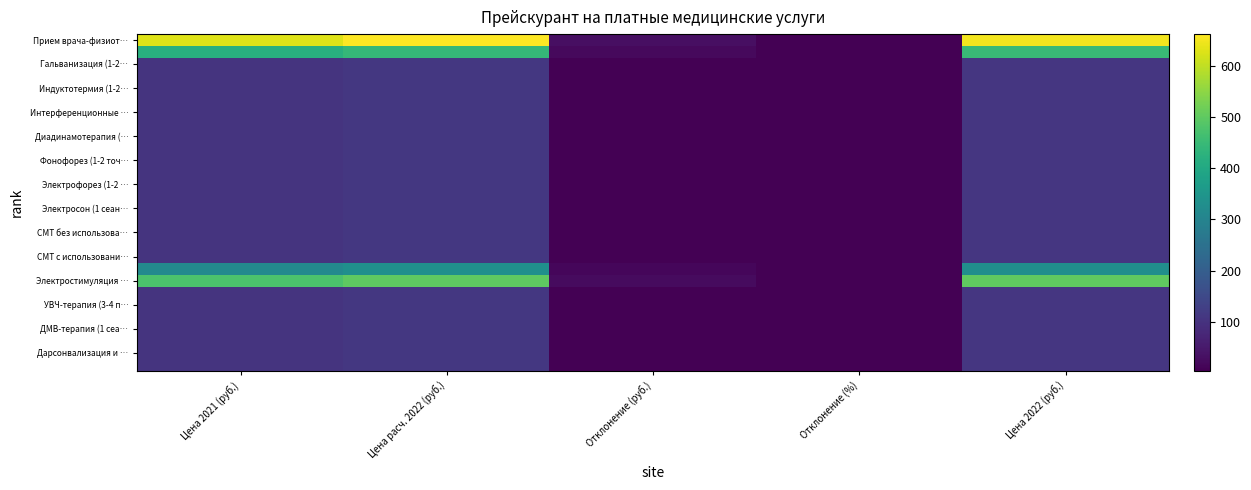

What is the total value across all series at Отклонение (%)?

140.0